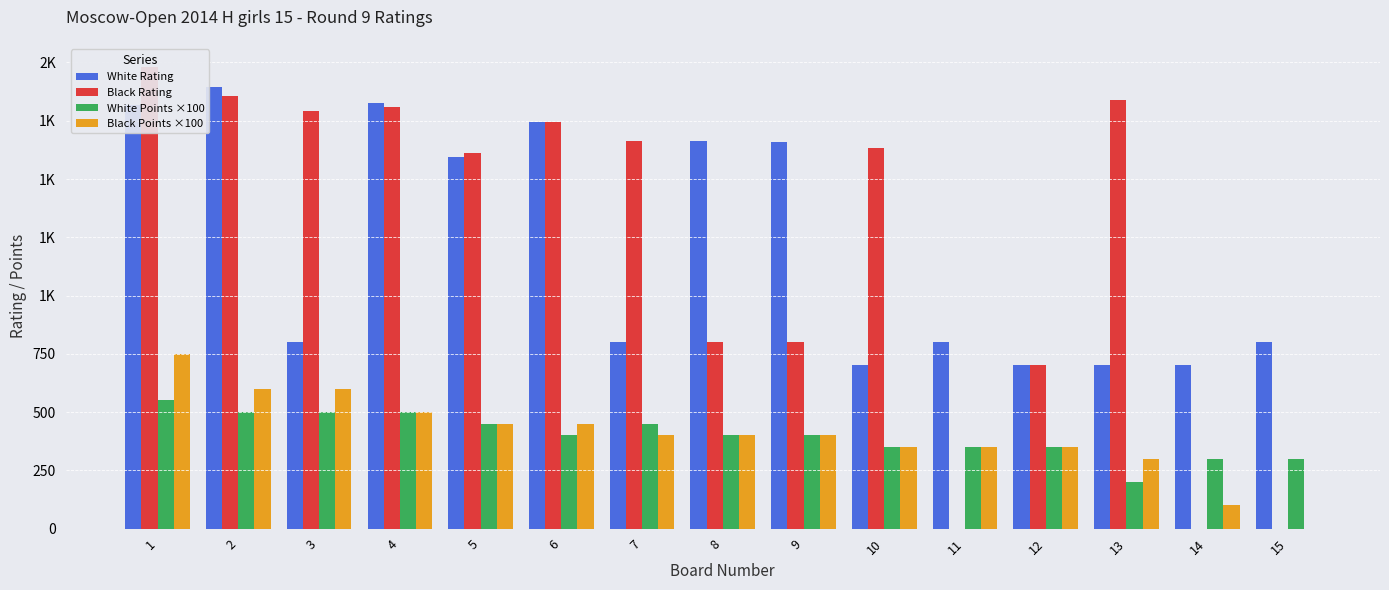

What is the difference between the highest and lowest values at 11?

800